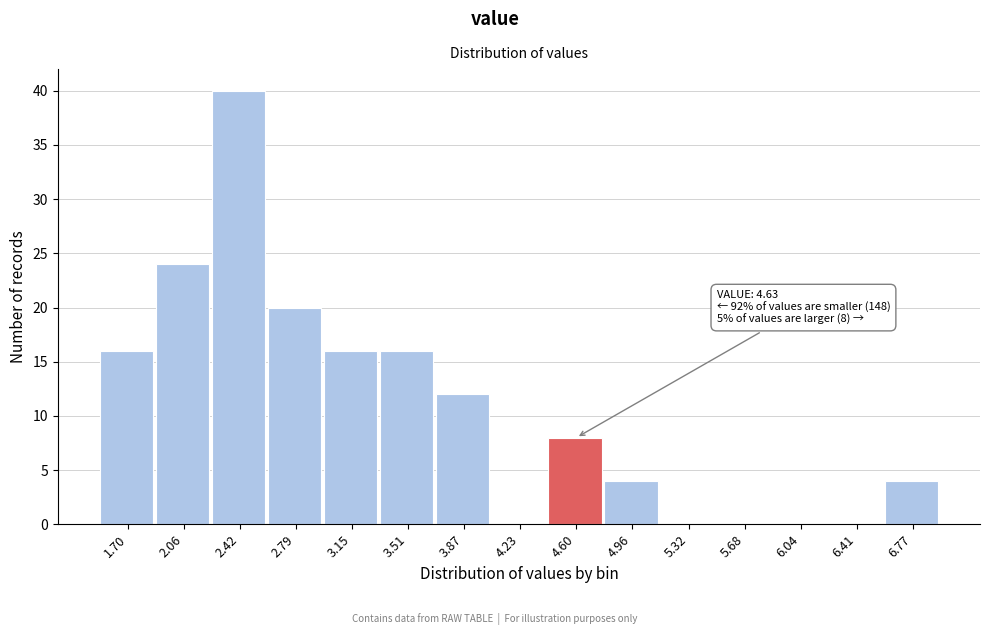

Reading left to right, extract all data points from this chart.

1.70=16	2.06=24	2.42=40	2.79=20	3.15=16	3.51=16	3.87=12	4.23=0	4.60=8	4.96=4	5.32=0	5.68=0	6.04=0	6.41=0	6.77=4